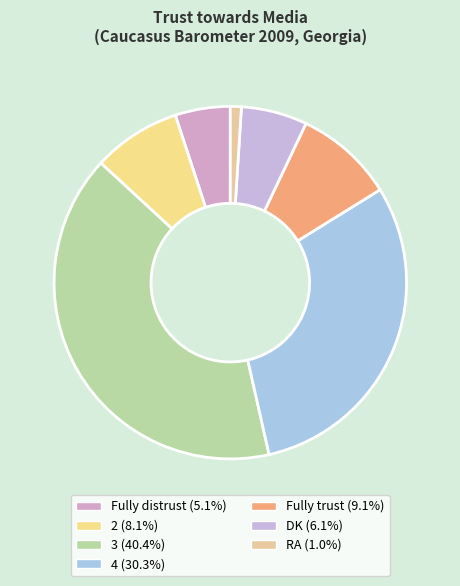

Does 4 account for over 50% of the chart?

No